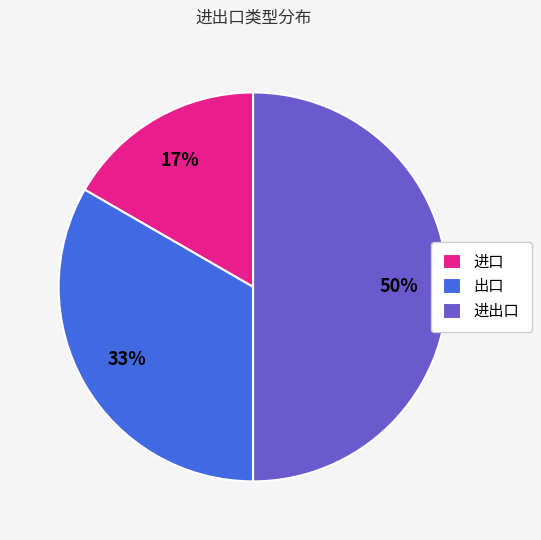

The 出口 slice represents 33% of the pie. True or false?

True